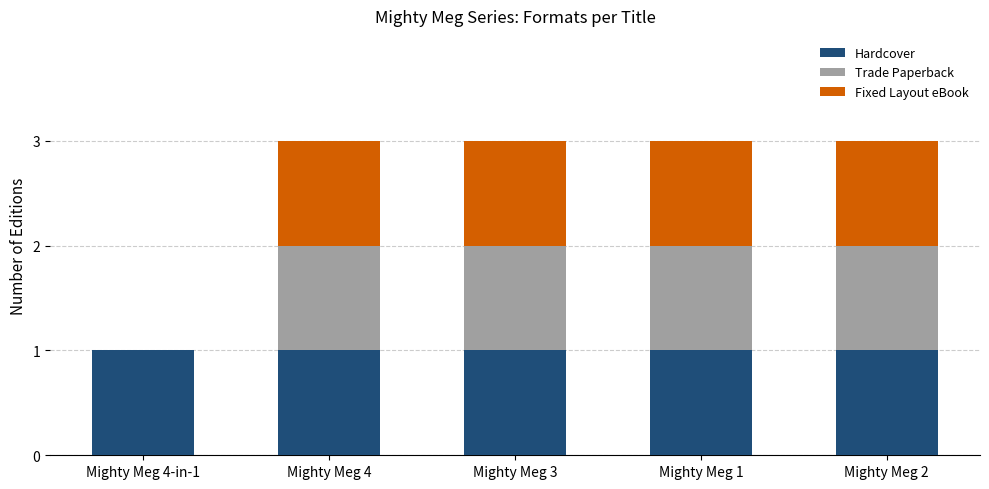

The Hardcover series shows 1 at Mighty Meg 2. True or false?

True